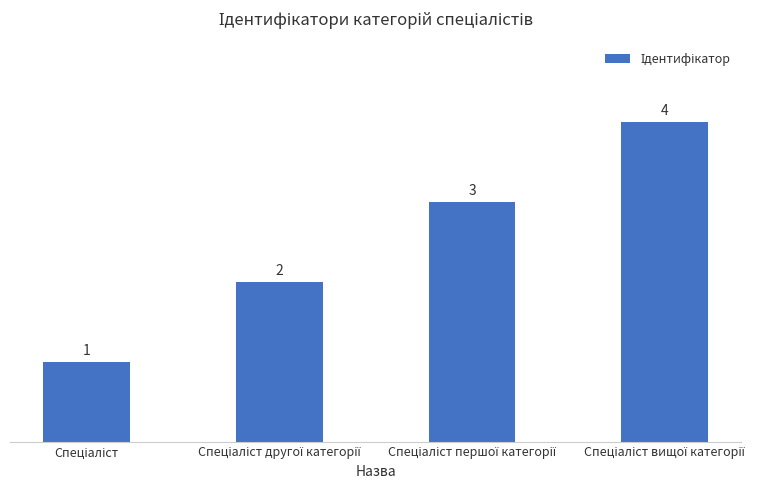

What is the maximum value shown in the chart?

4